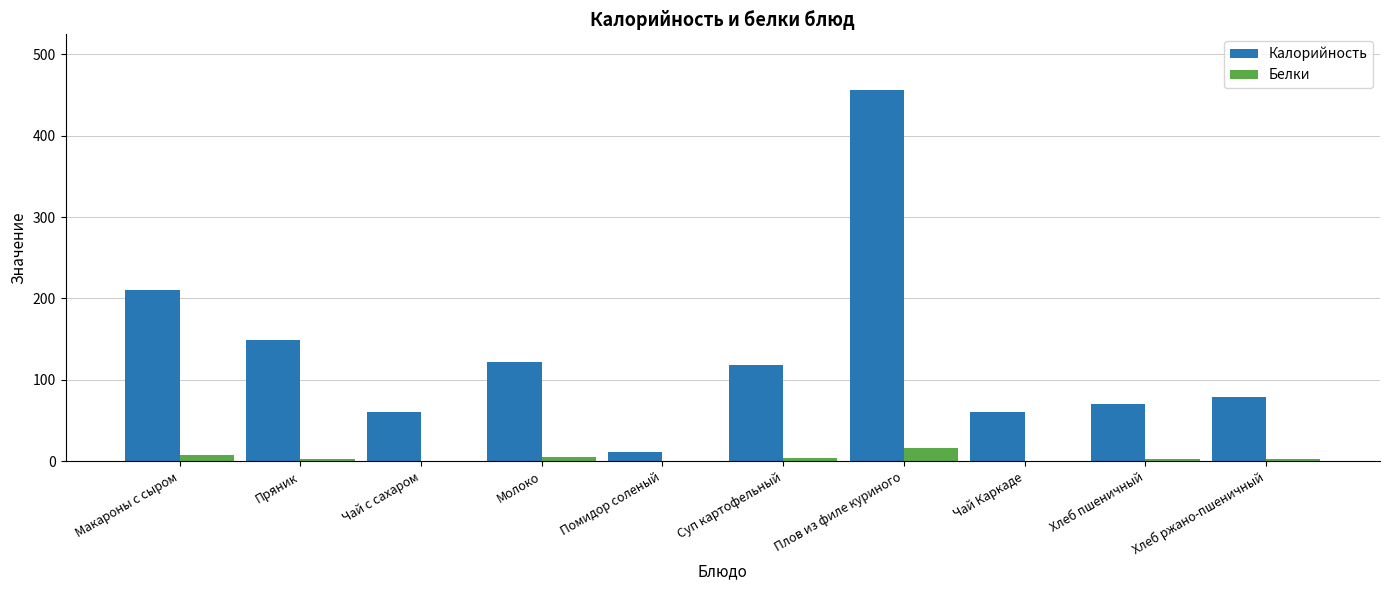

Does the chart contain stacked bars?

No